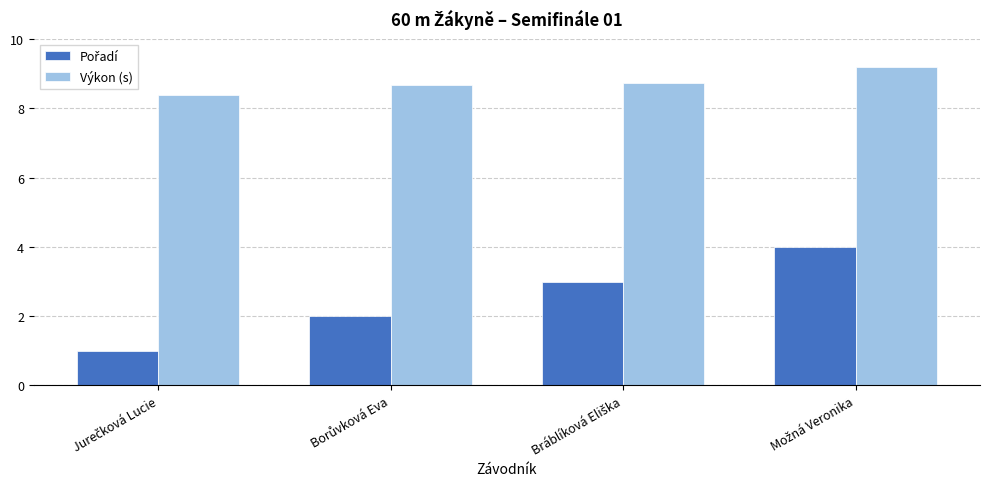

What is the lowest value of the Výkon (s) series?

8.4